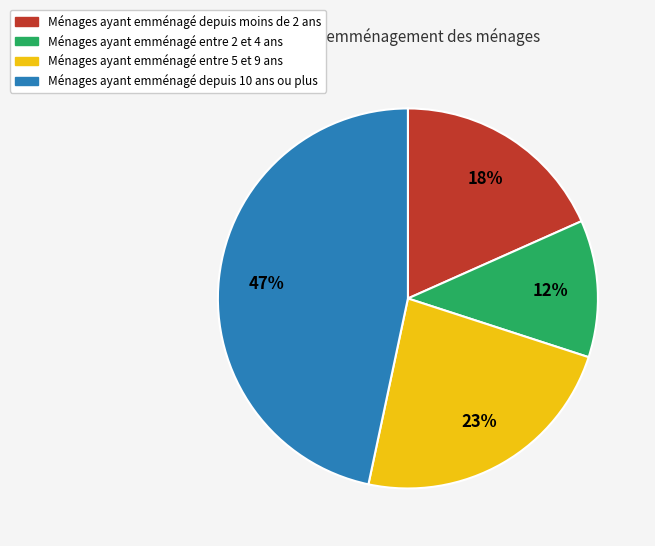

Is it true that Ménages ayant emménagé depuis moins de 2 ans is 11% of the pie?

False